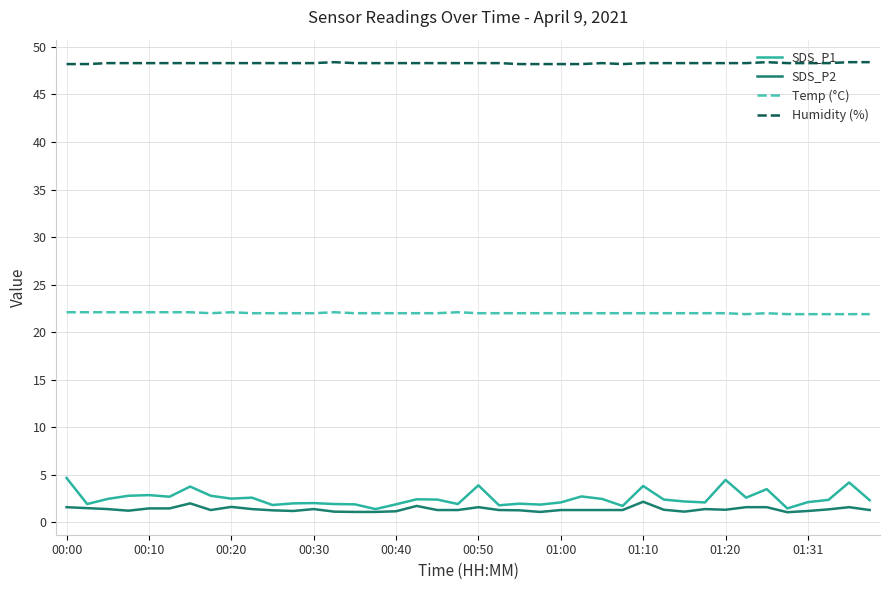

True or false: Humidity (%) and SDS_P1 intersect in this chart.

False